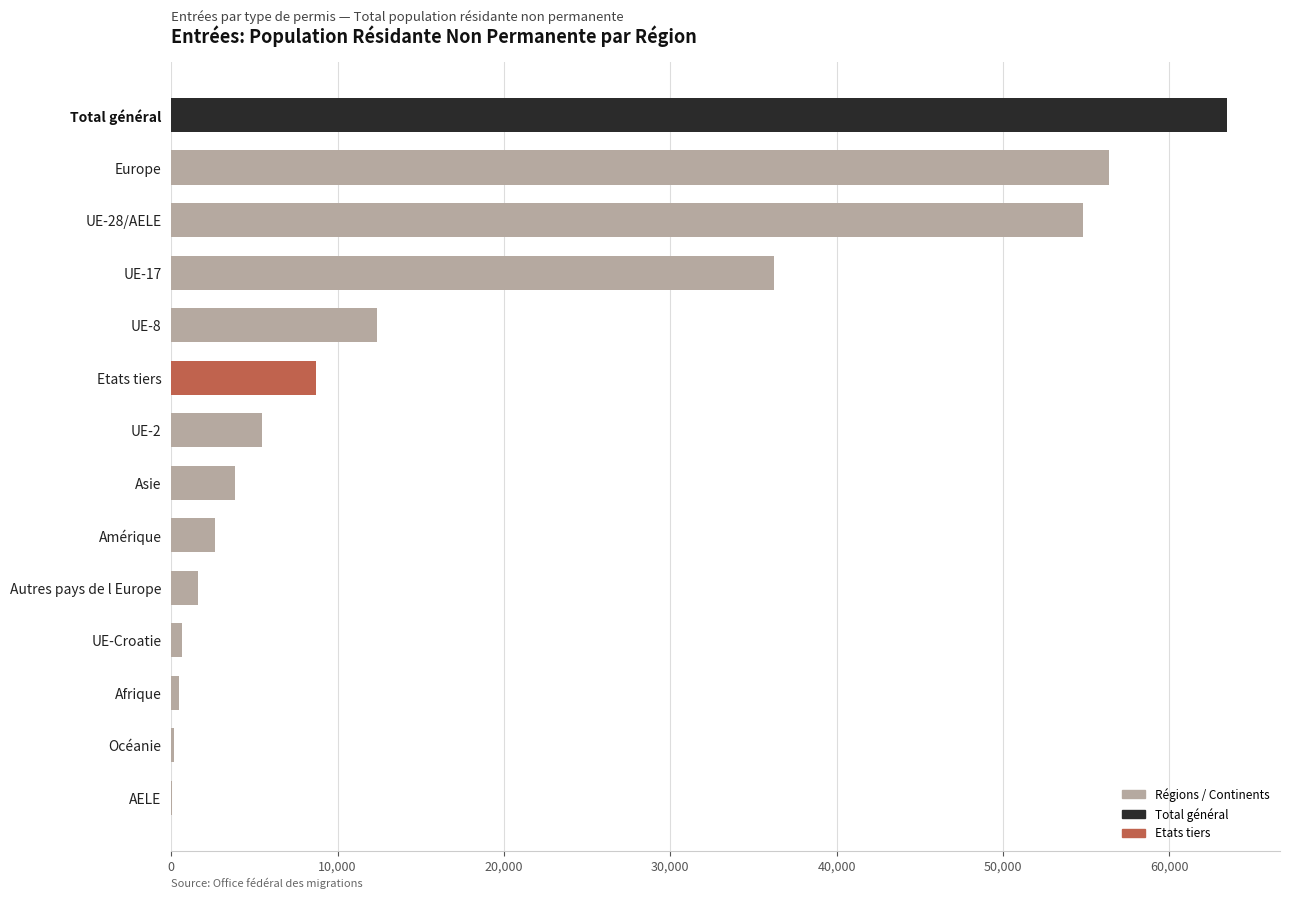

At which label is the value closest to 31777?

UE-17